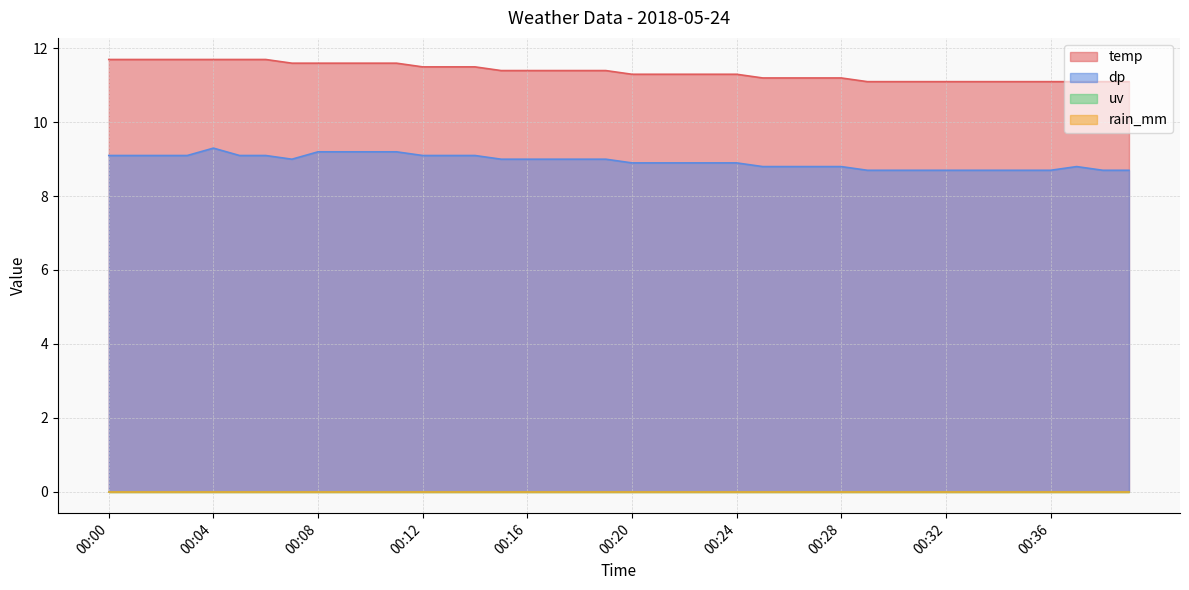

Which series changed the most between 00:01 and 00:15?

temp